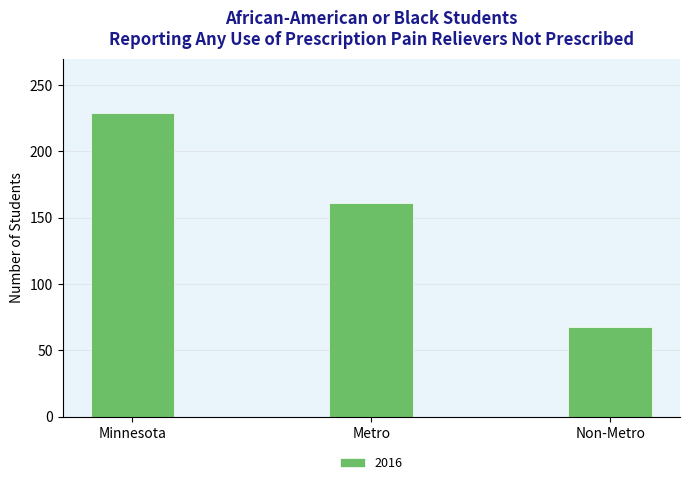

Which has a higher value, Non-Metro or Metro?

Metro